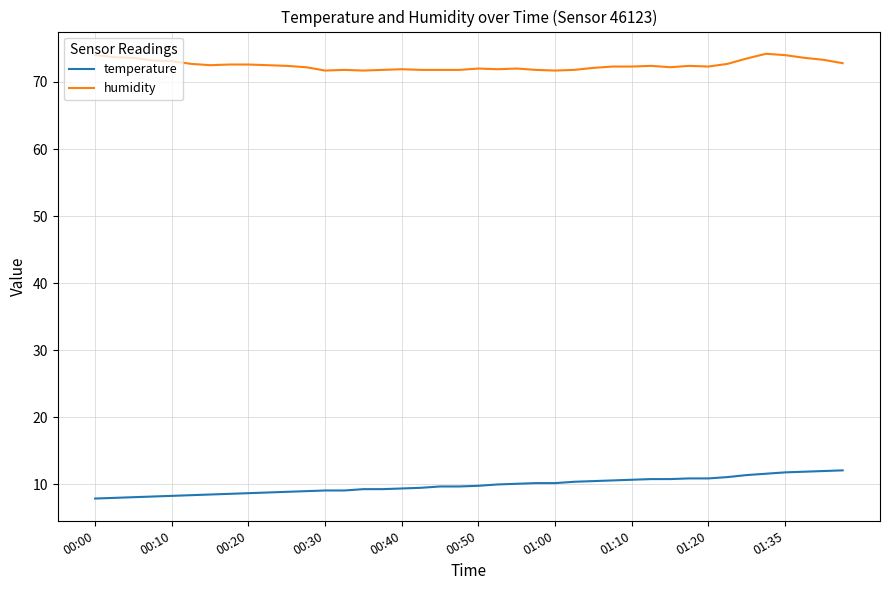

What is the minimum value for humidity?

71.7